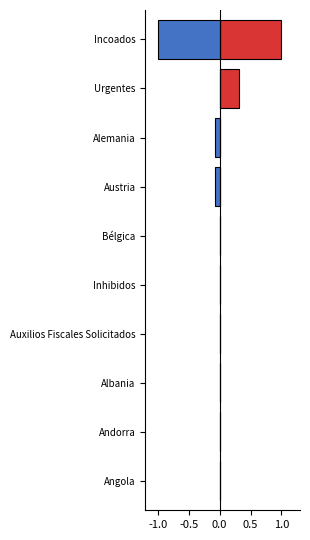

How many positive values does the Órdenes de Investigación Europea Pasivas series have?

2